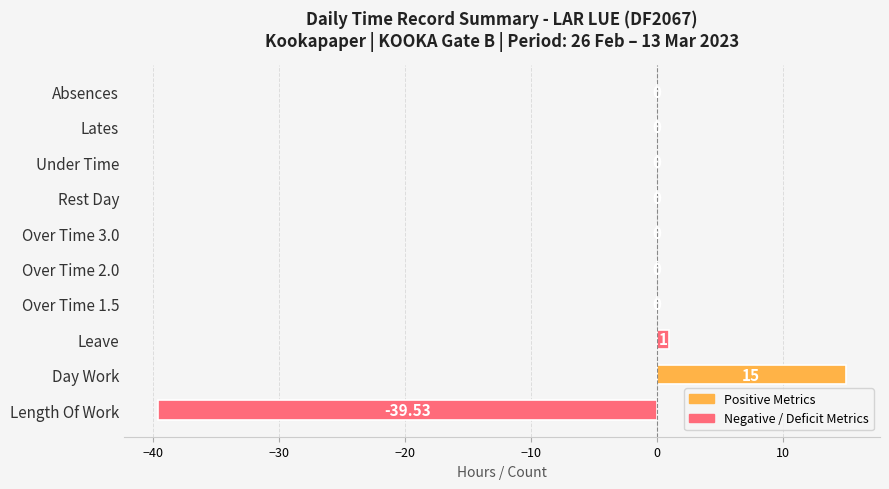

Are the bars horizontal?

Yes